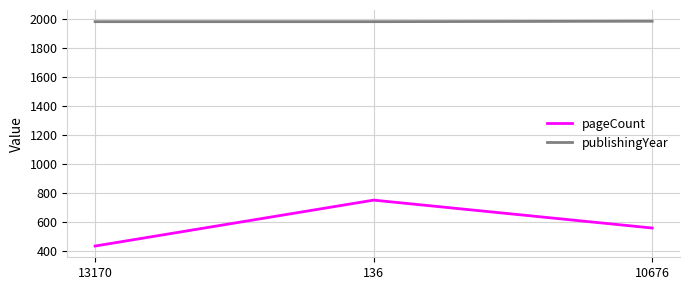

Which label corresponds to the smallest value in the chart?

13170